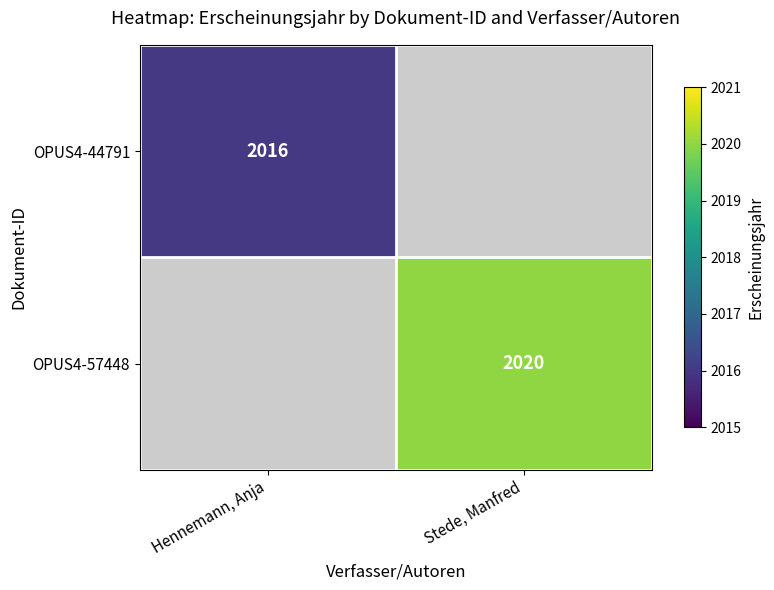

The value of OPUS4-57448 at Stede, Manfred is 756. True or false?

False